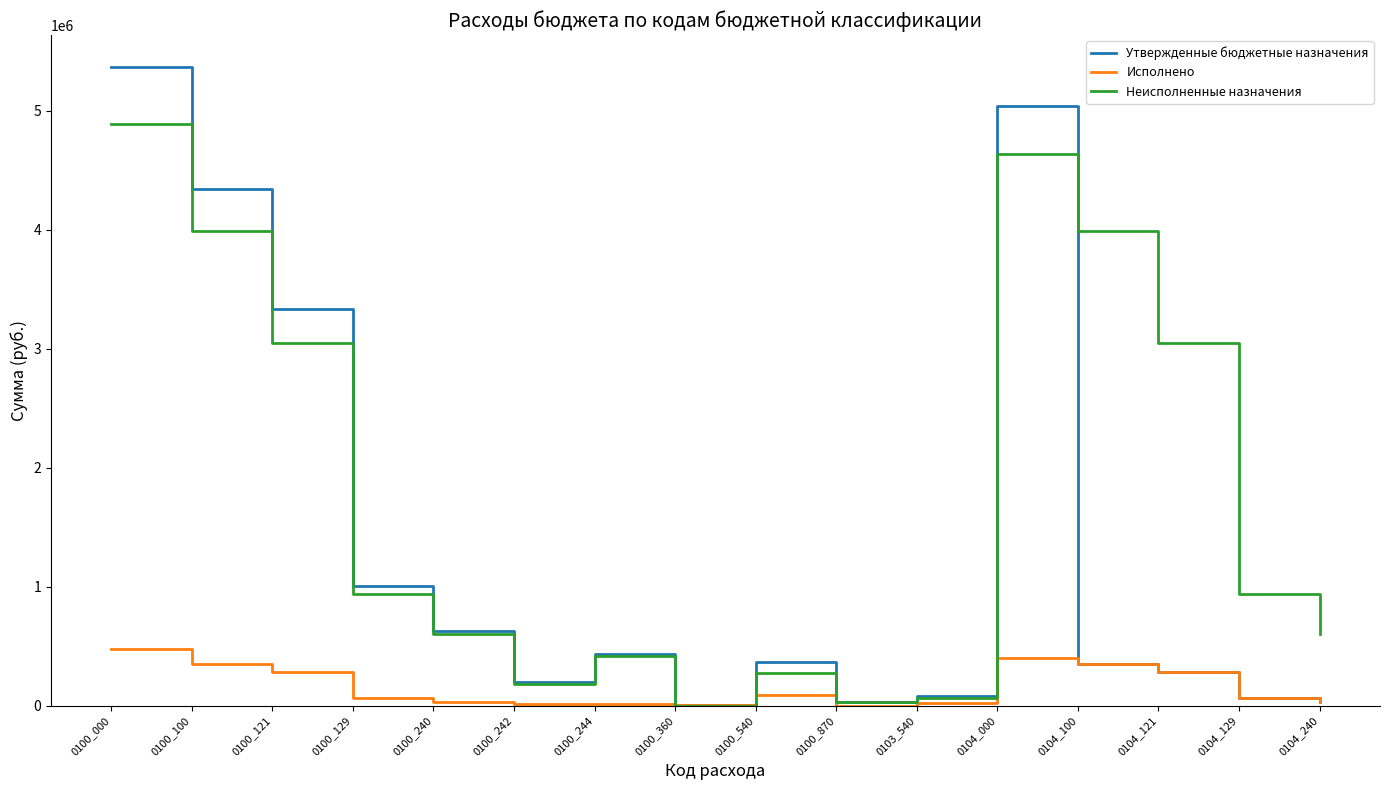

The value of Неисполненные назначения at 0104_121 is 3051496.4. True or false?

True